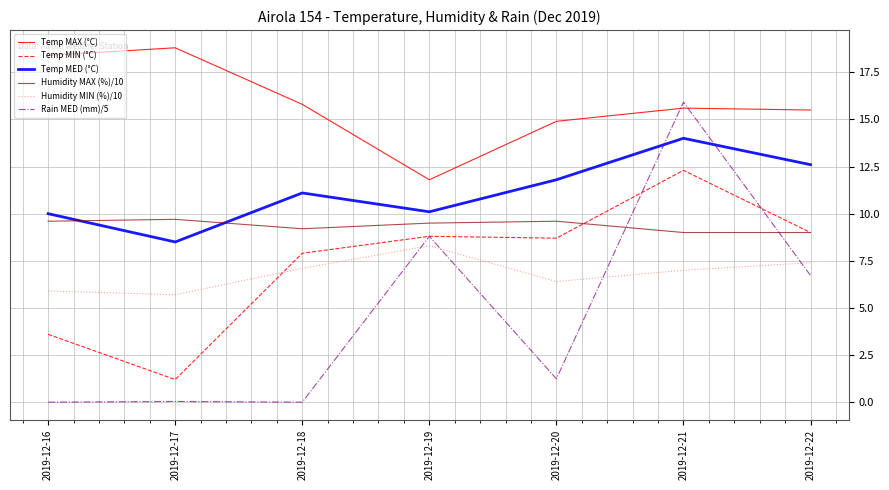

The value of Humidity MAX (%)/10 at 2019-12-19 is 9.5. True or false?

True